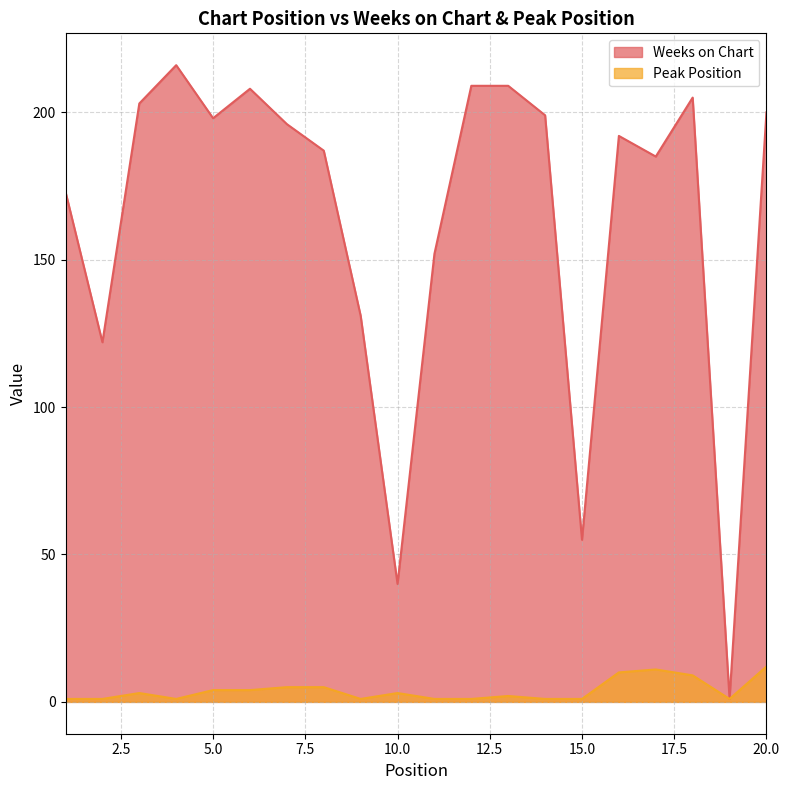

What is the value of the Weeks on Chart point at the 8th from the left?

187